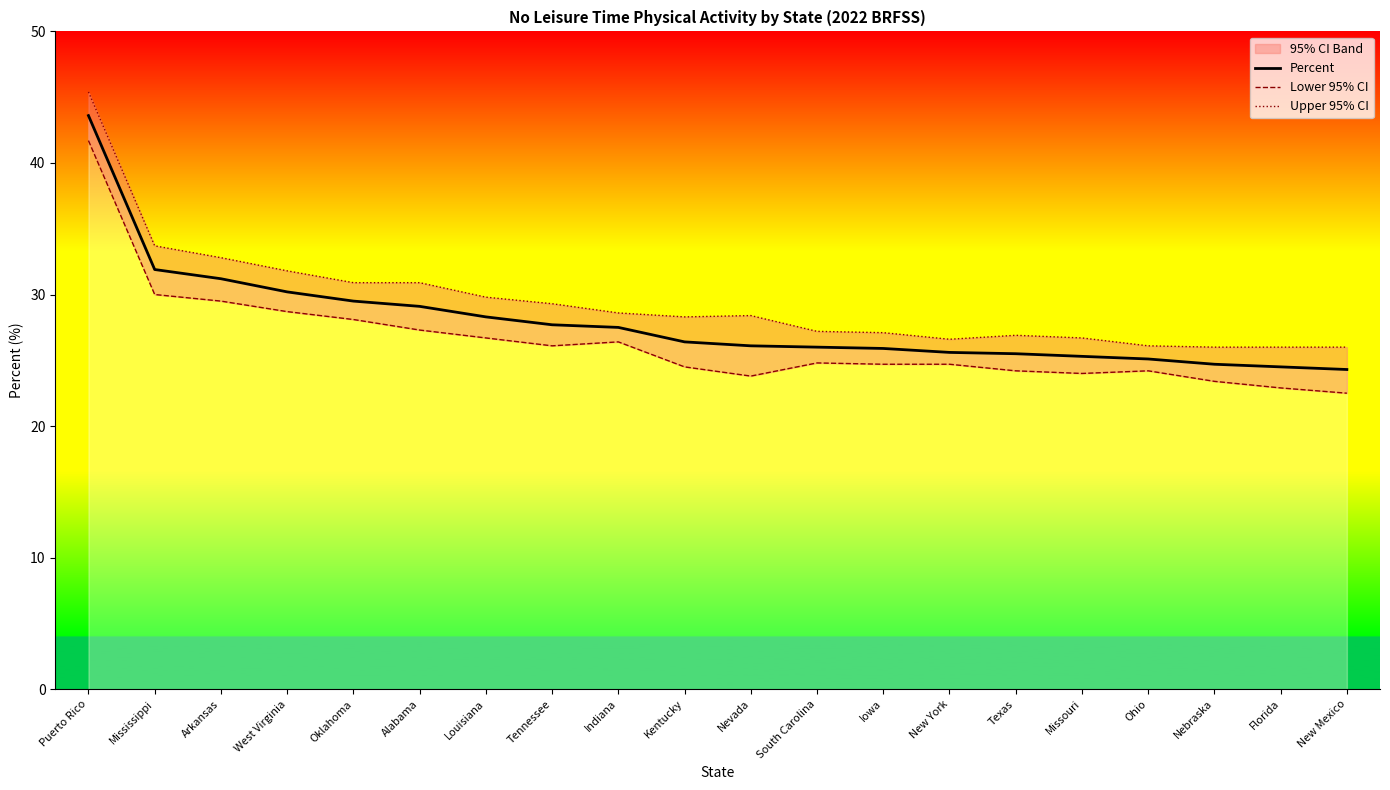

Does the chart have visible grid lines?

No